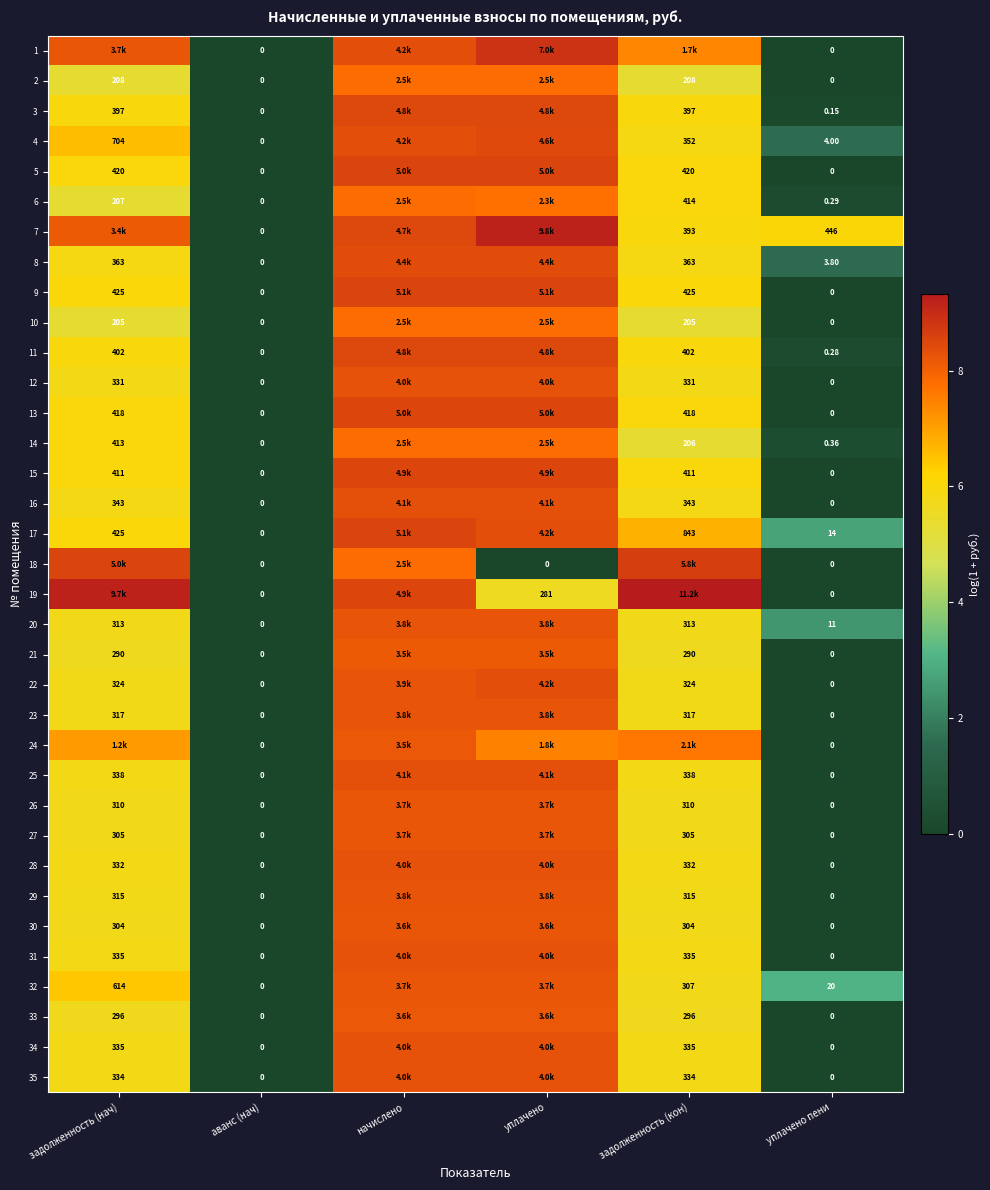

The 22 series shows 0.0 at уплачено пени. True or false?

True